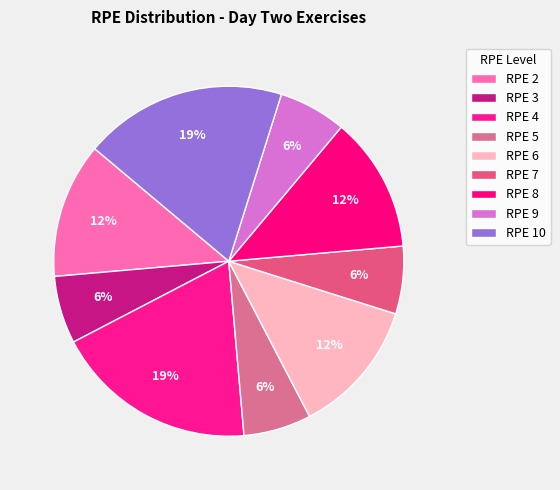

Is there any slice that represents more than half of the pie?

No